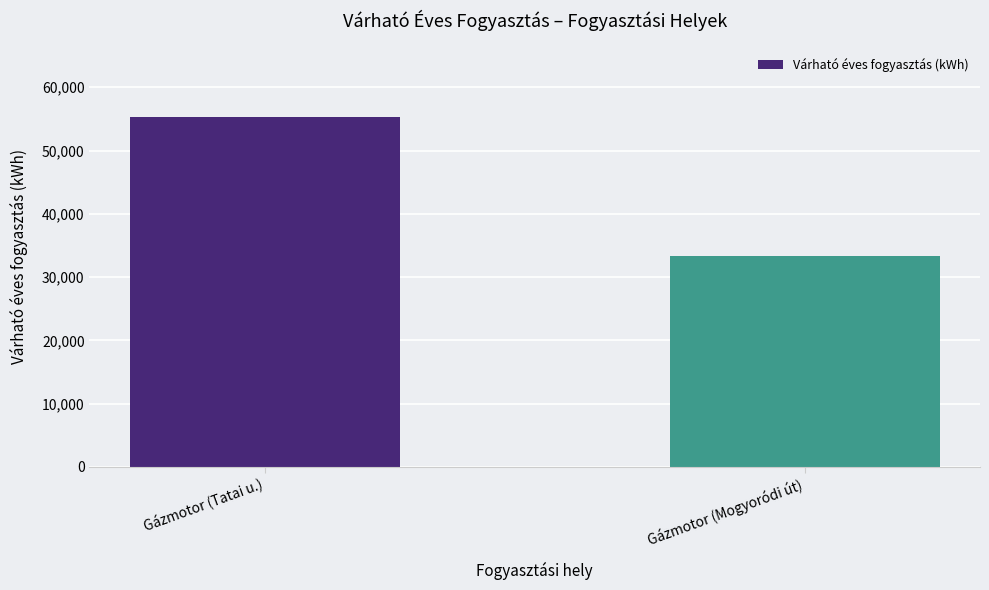

What is the label of the 2nd bar from the right?

Gázmotor (Tatai u.)